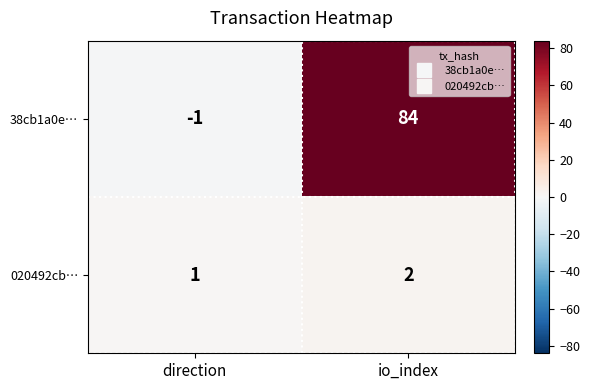

Which category has the lowest value in the 38cb1a0e… series?

direction